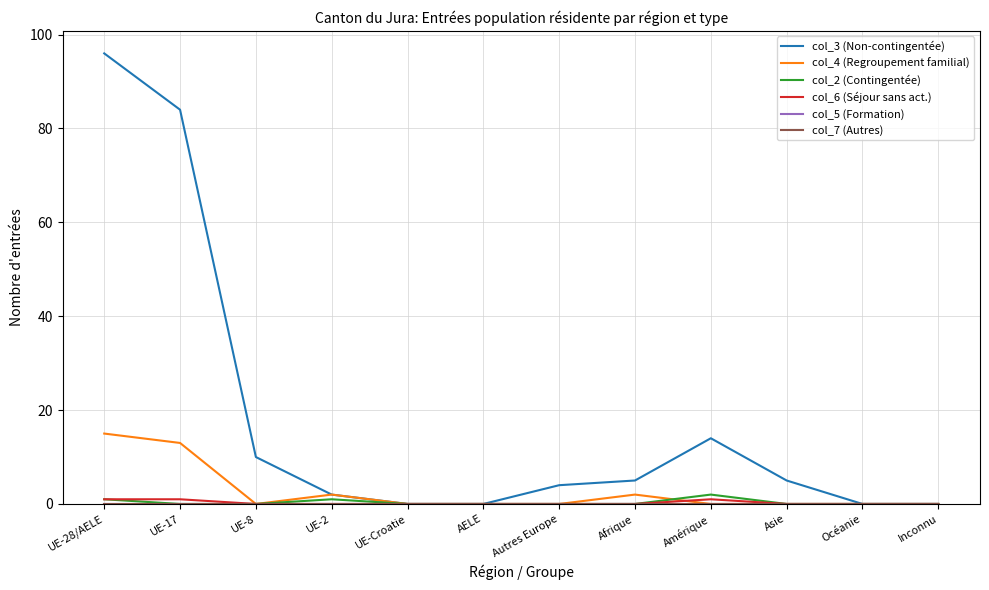

True or false: col_3 (Non-contingentée) has a value of 3 at UE-2.

False